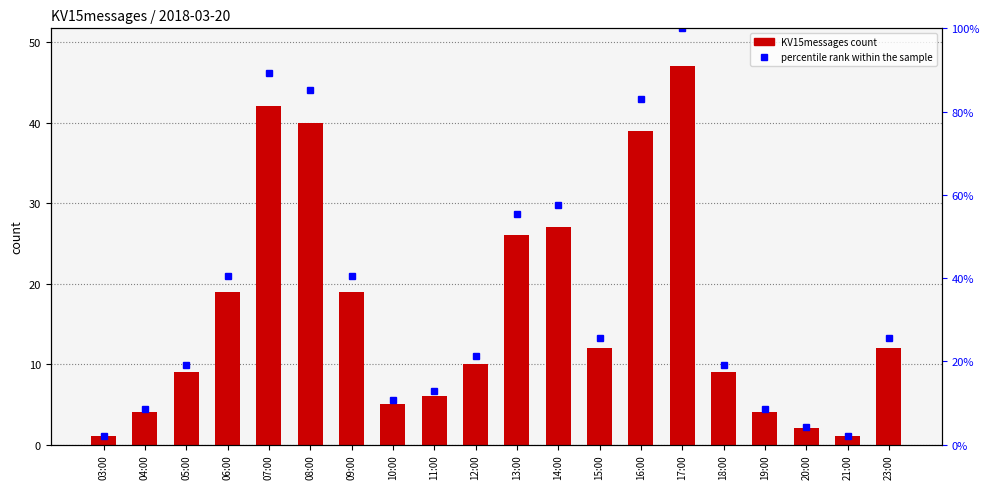

At which label does KV15messages first exceed 12?

06:00